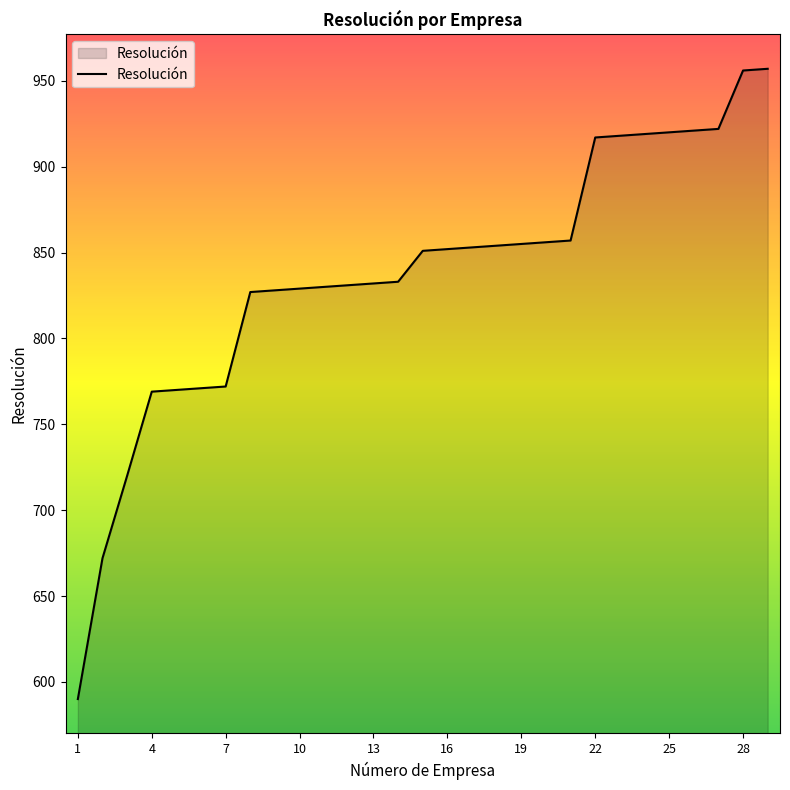

What is the maximum value shown in the chart?

957